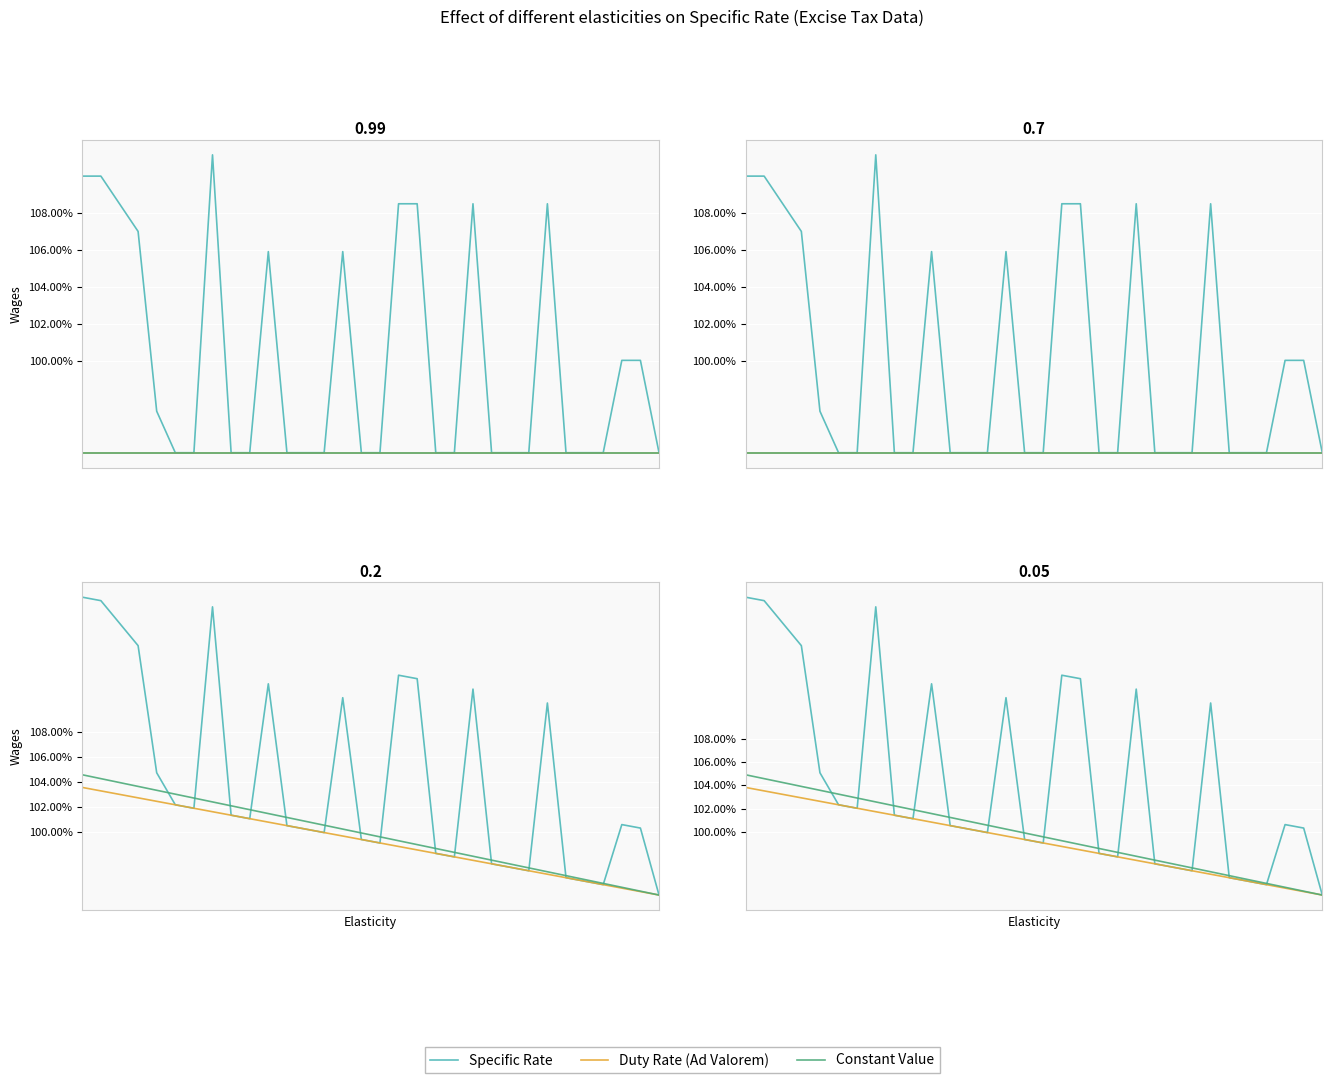

Where do Specific Rate and Duty Rate (Ad Valorem) first cross each other?

4 and 5